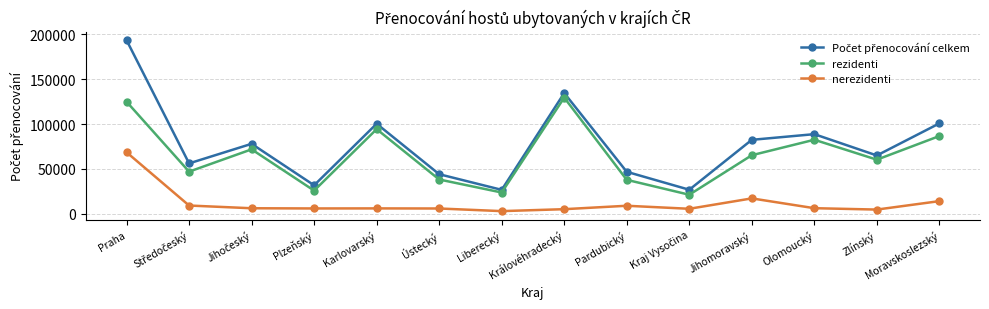

How many categories are shown in the chart?

14